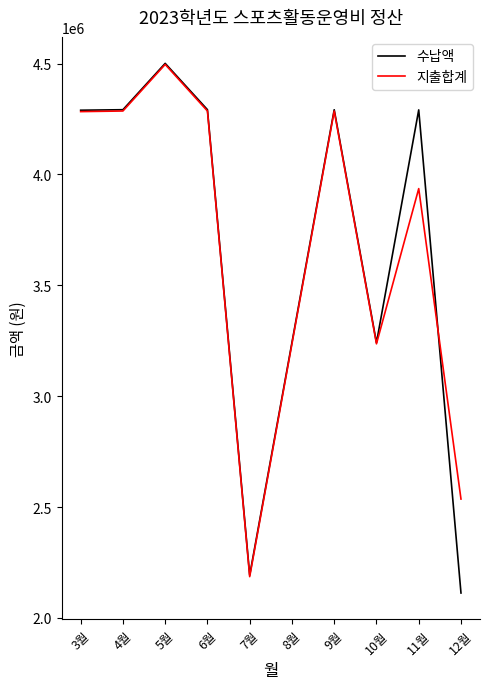

What is the approximate value of 수납액 at 5월?

4501030